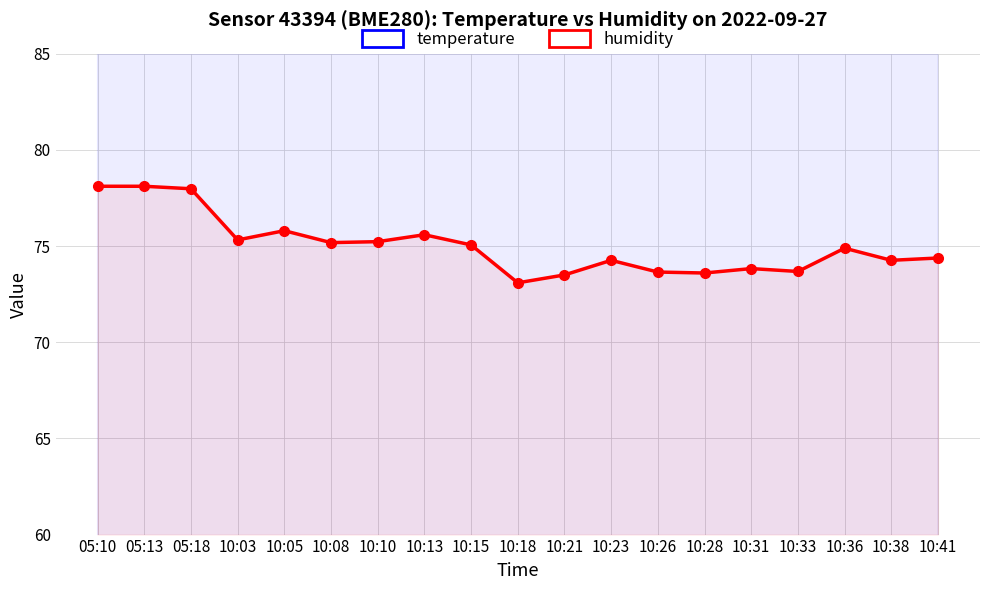

What is the value of the temperature point at the 11th from the left?

11.4